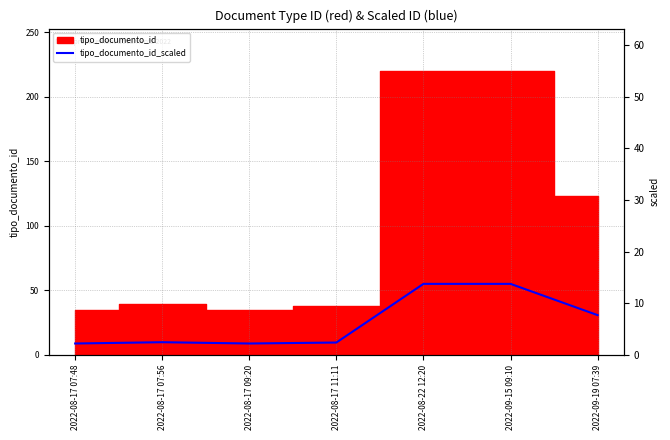

Which label corresponds to the smallest value in the chart?

2022-08-17 07:48